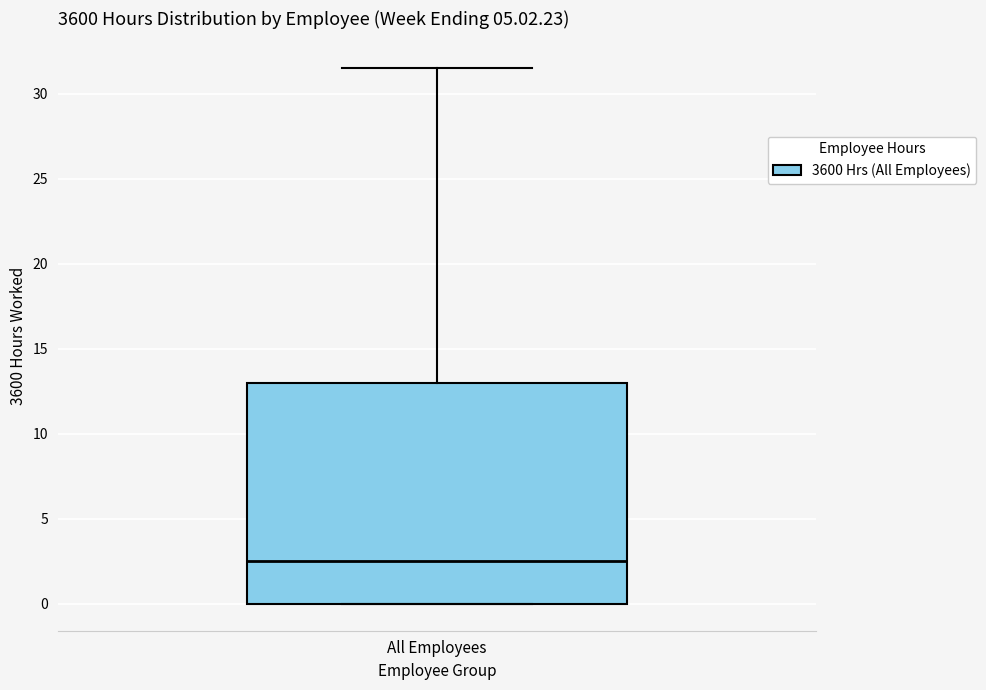

Transcribe this box plot: give where the median line is, the range the box spans, and where the two whiskers end, as read against the y-axis. The values are not printed on the chart, so give them approximately, as read against the axis.

median 2.5, box 0.0 to 13.0, whiskers 0.0 to 31.5